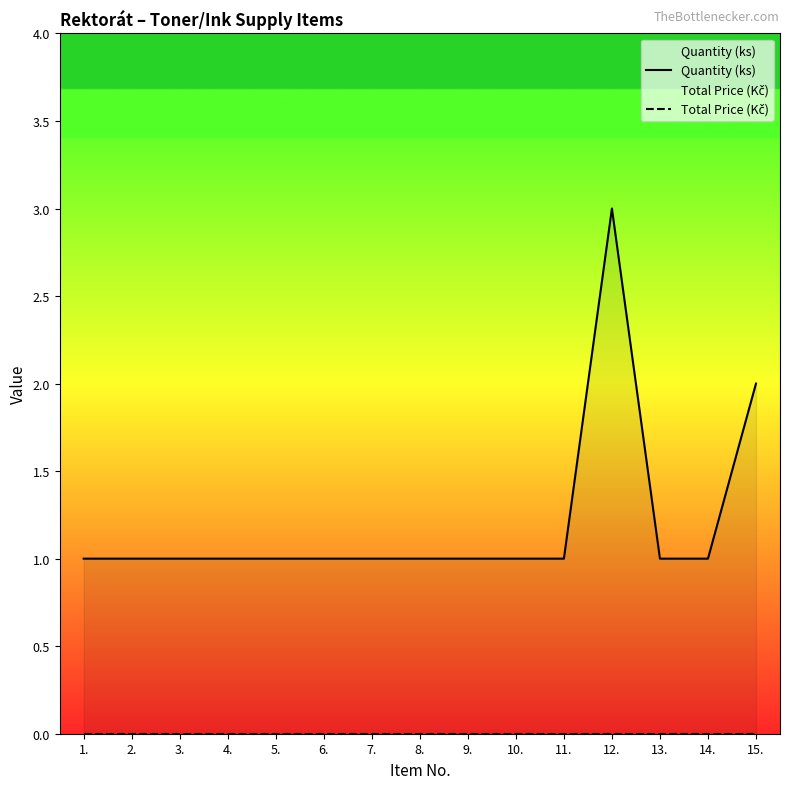

Between 3. and 10., which series saw the biggest shift?

Quantity (ks)